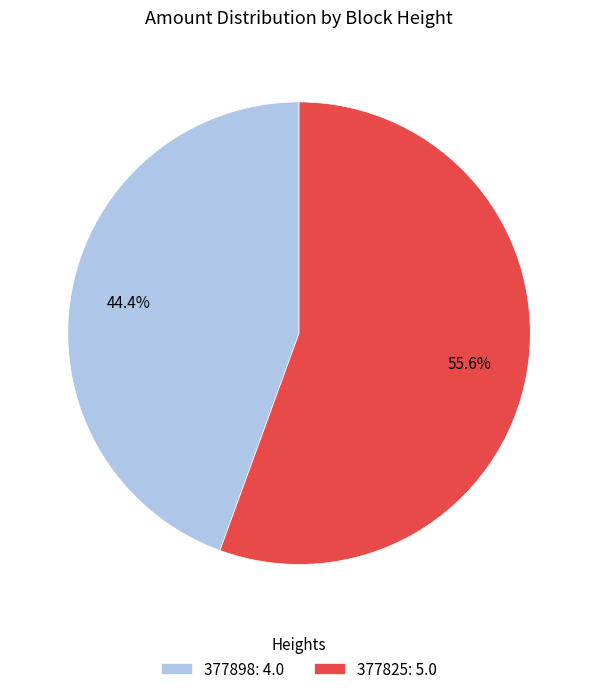

What is the largest slice in the pie chart?

377825